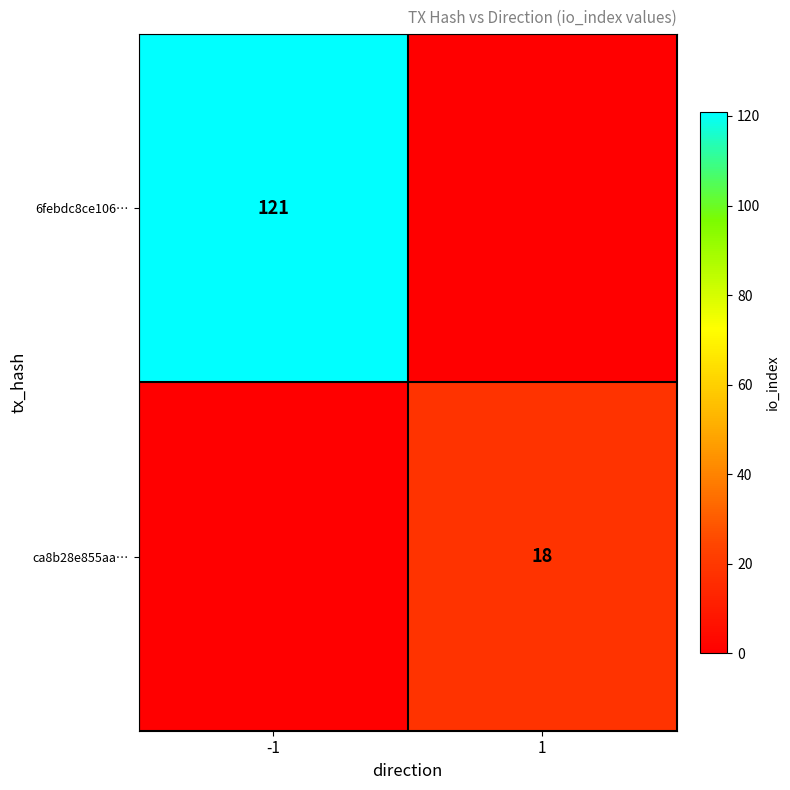

The value of 6febdc8ce106… at -1 is 84. True or false?

False